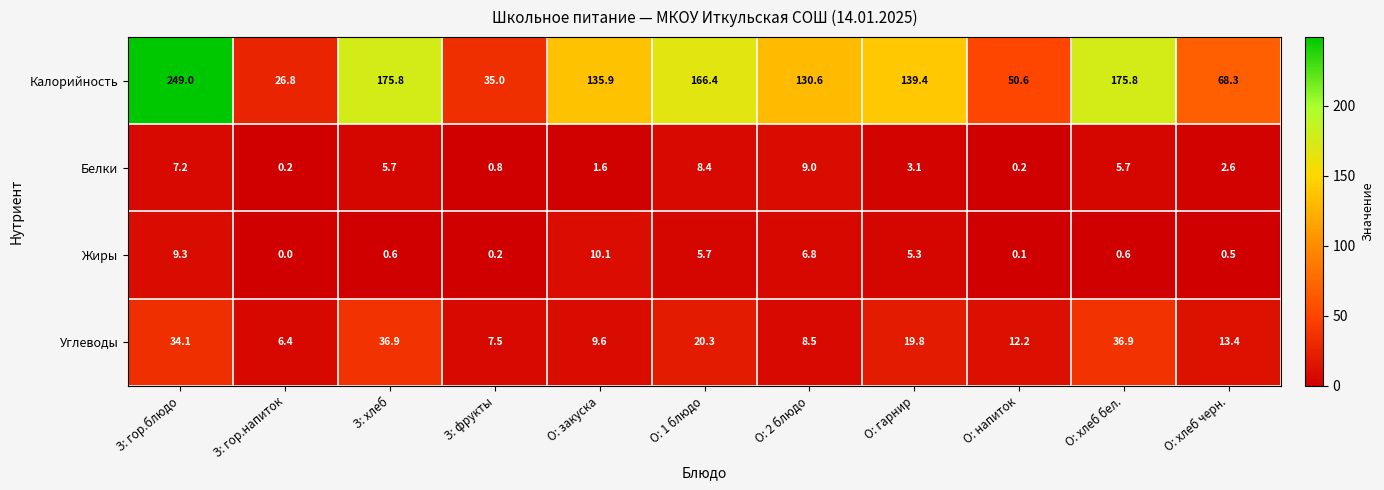

True or false: Калорийность has a value of 68.3 at О: хлеб черн..

True